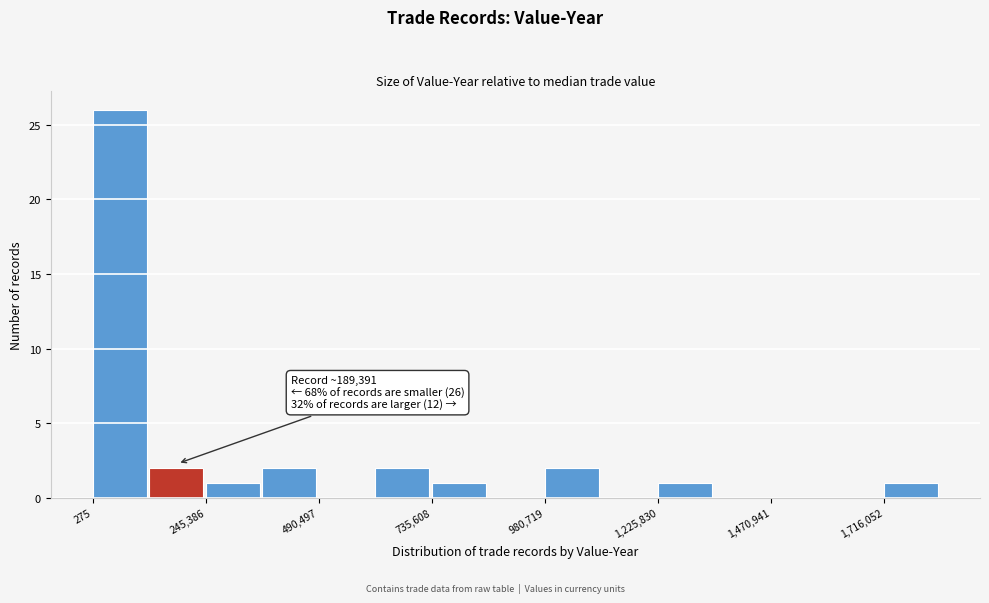

Around what value on the x-axis is the tallest bar? Give the approximate position of its centre, as read against the axis.

50000